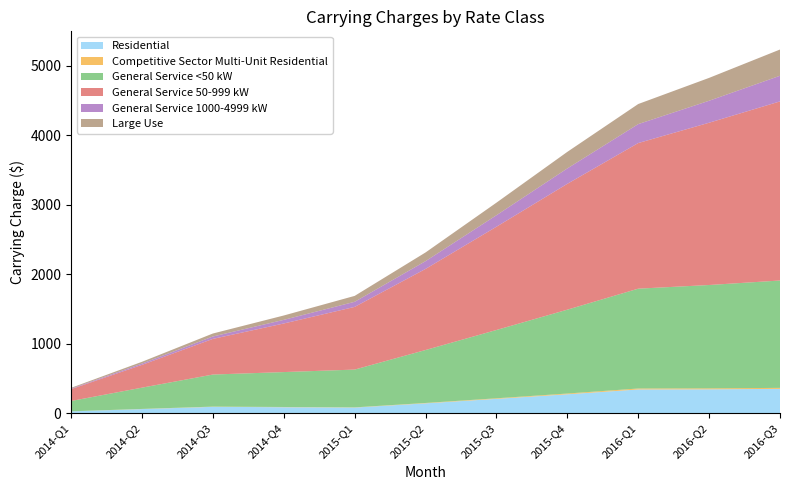

Reading left to right, list all the values displayed in this chart.

Residential: 2014-Q1=27.0	2014-Q2=60.1	2014-Q3=92.3	2014-Q4=86.9	2015-Q1=81.7	2015-Q2=142.4	2015-Q3=206.9	2015-Q4=272.6	2016-Q1=342.0	2016-Q2=343.9	2016-Q3=350.7
Competitive Sector Multi-Unit Residential: 2014-Q1=0.9	2014-Q2=2.1	2014-Q3=3.3	2014-Q4=3.1	2015-Q1=2.9	2015-Q2=5.4	2015-Q3=8.0	2015-Q4=10.8	2016-Q1=13.8	2016-Q2=13.9	2016-Q3=14.2
General Service <50 kW: 2014-Q1=148.3	2014-Q2=306.0	2014-Q3=461.1	2014-Q4=502.1	2015-Q1=543.4	2015-Q2=761.6	2015-Q3=982.4	2015-Q4=1206.2	2016-Q1=1435.9	2016-Q2=1486.6	2016-Q3=1544.1
General Service 50-999 kW: 2014-Q1=170.6	2014-Q2=327.7	2014-Q3=512.7	2014-Q4=698.7	2015-Q1=901.4	2015-Q2=1166.3	2015-Q3=1485.0	2015-Q4=1809.9	2016-Q1=2094.1	2016-Q2=2333.9	2016-Q3=2575.9
General Service 1000-4999 kW: 2014-Q1=7.4	2014-Q2=18.7	2014-Q3=34.5	2014-Q4=52.4	2015-Q1=73.4	2015-Q2=111.8	2015-Q3=165.5	2015-Q4=221.5	2016-Q1=272.6	2016-Q2=316.1	2016-Q3=368.7
Large Use: 2014-Q1=11.1	2014-Q2=25.5	2014-Q3=43.1	2014-Q4=62.7	2015-Q1=85.0	2015-Q2=125.2	2015-Q3=180.8	2015-Q4=238.2	2016-Q1=288.8	2016-Q2=328.8	2016-Q3=377.4